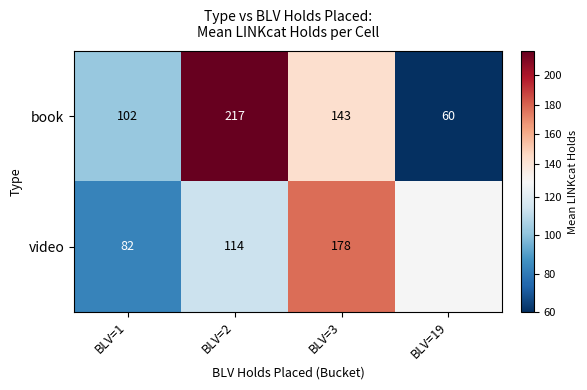

What is the difference between the second highest and minimum values in the book series?

83.0